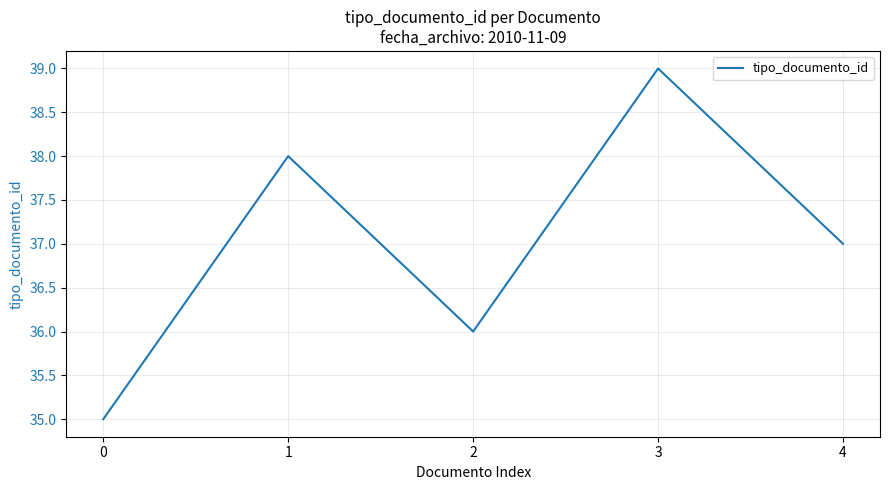

The value at 2 is 61. True or false?

False